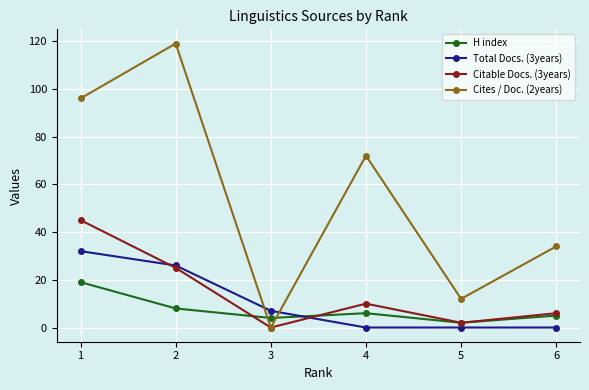

How many interior local valleys does the Cites / Doc. (2years) series have?

2